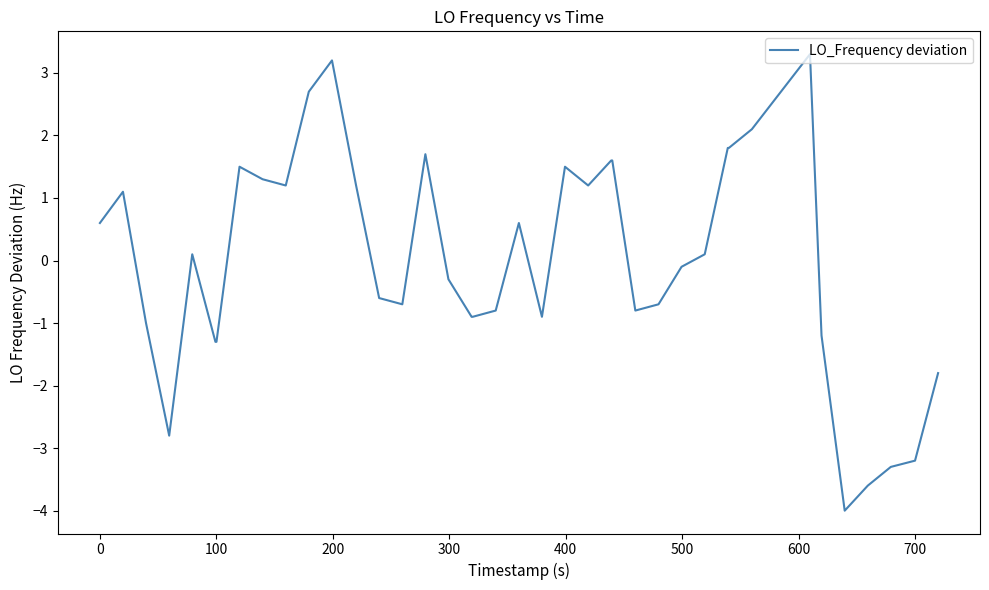

What is the minimum value shown in the chart?

-4.0